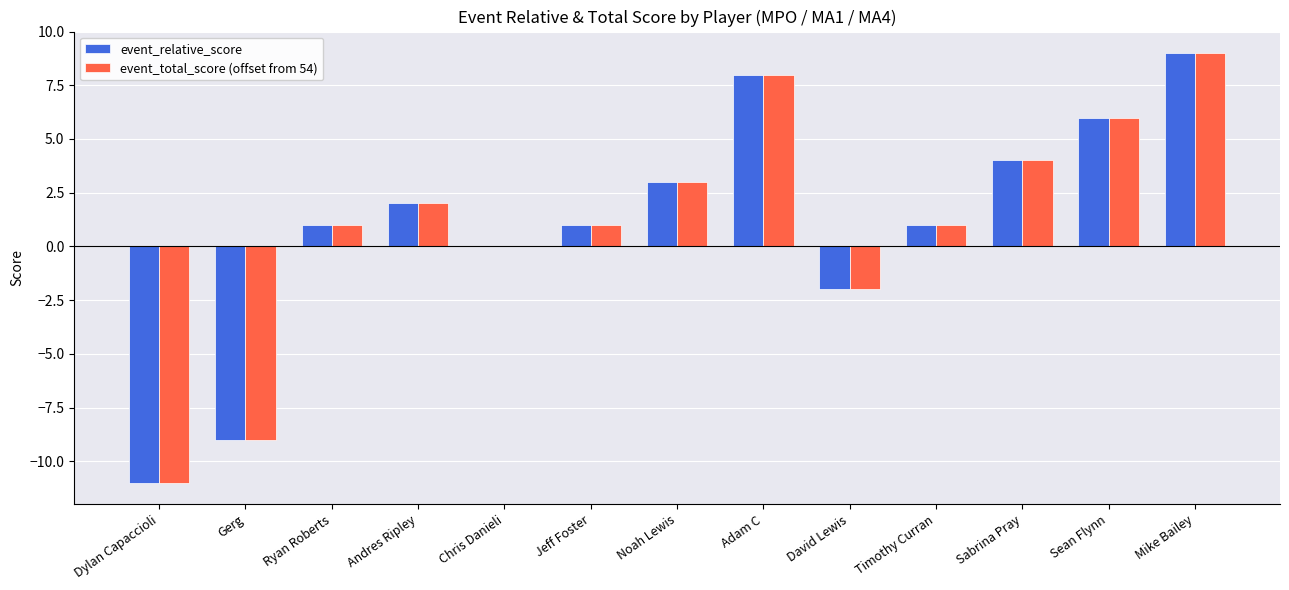

What is the sum of all event_total_score (offset from 54) values?

13